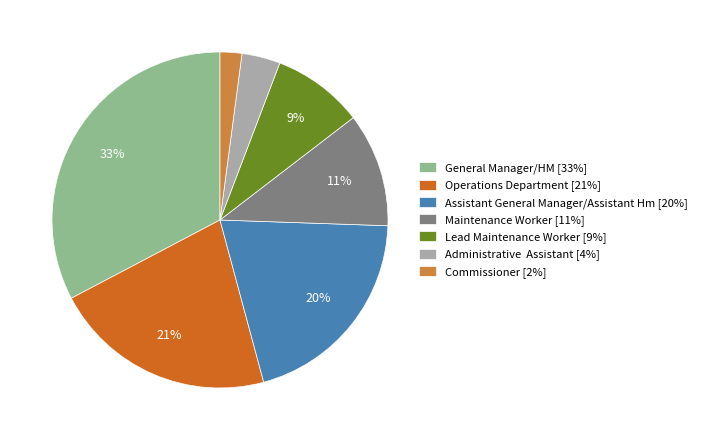

To the nearest percent, what is the combined percentage of Commissioner and Maintenance Worker?

13%